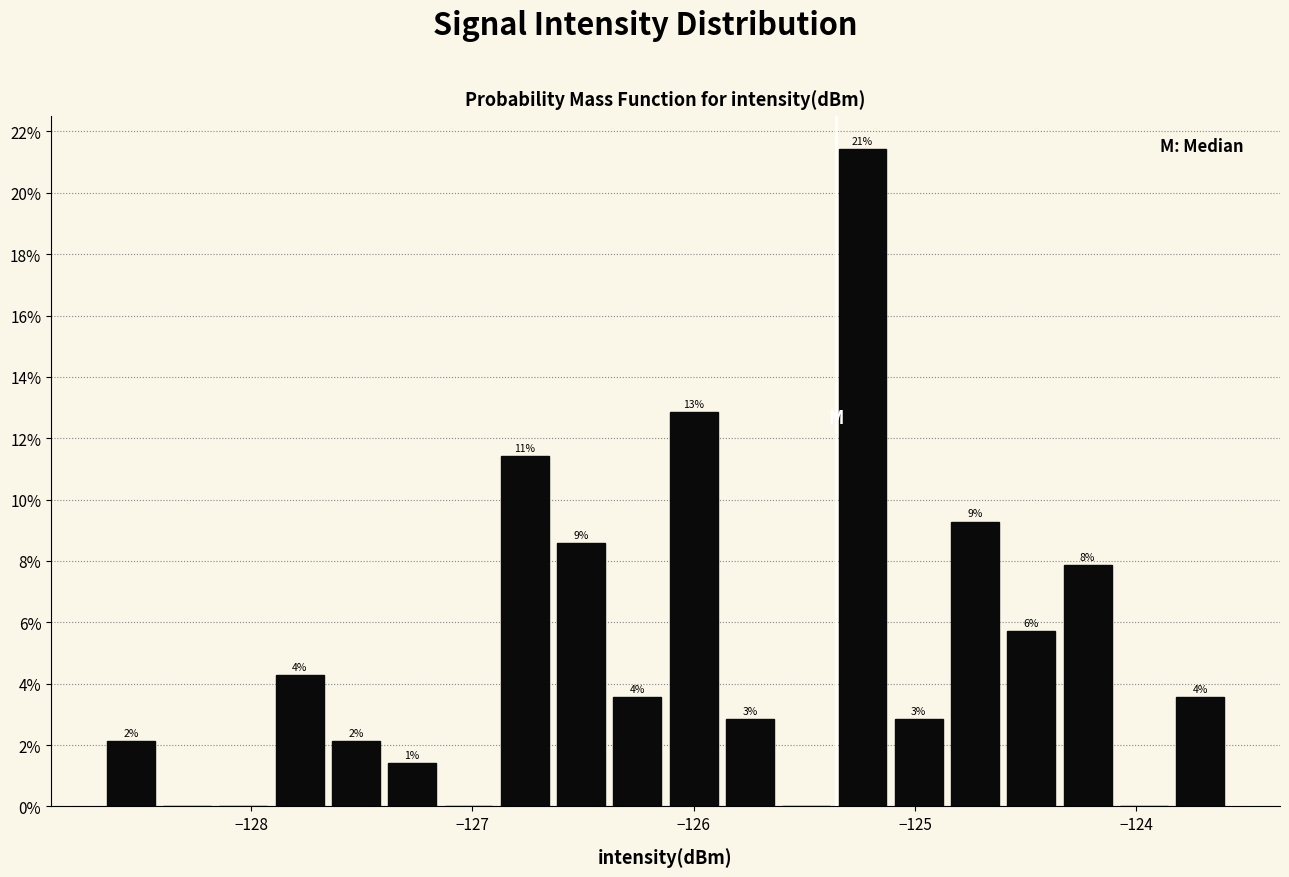

Around what value on the x-axis is the tallest bar? Give the approximate position of its centre, as read against the axis.

-125.2